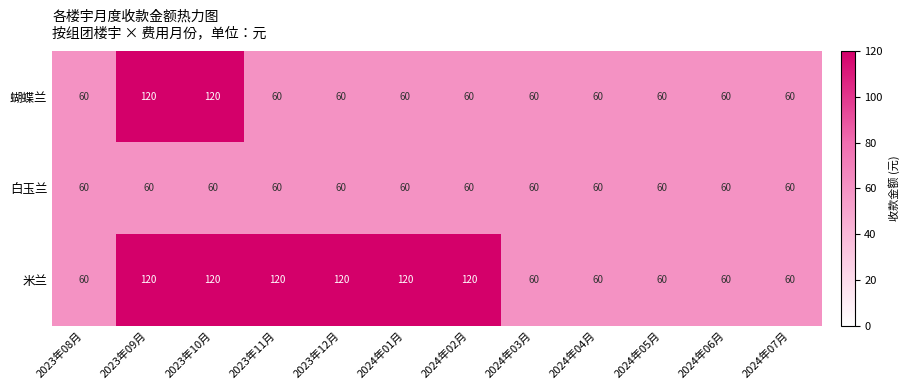

Which series changed the most between 2024年01月 and 2024年05月?

米兰